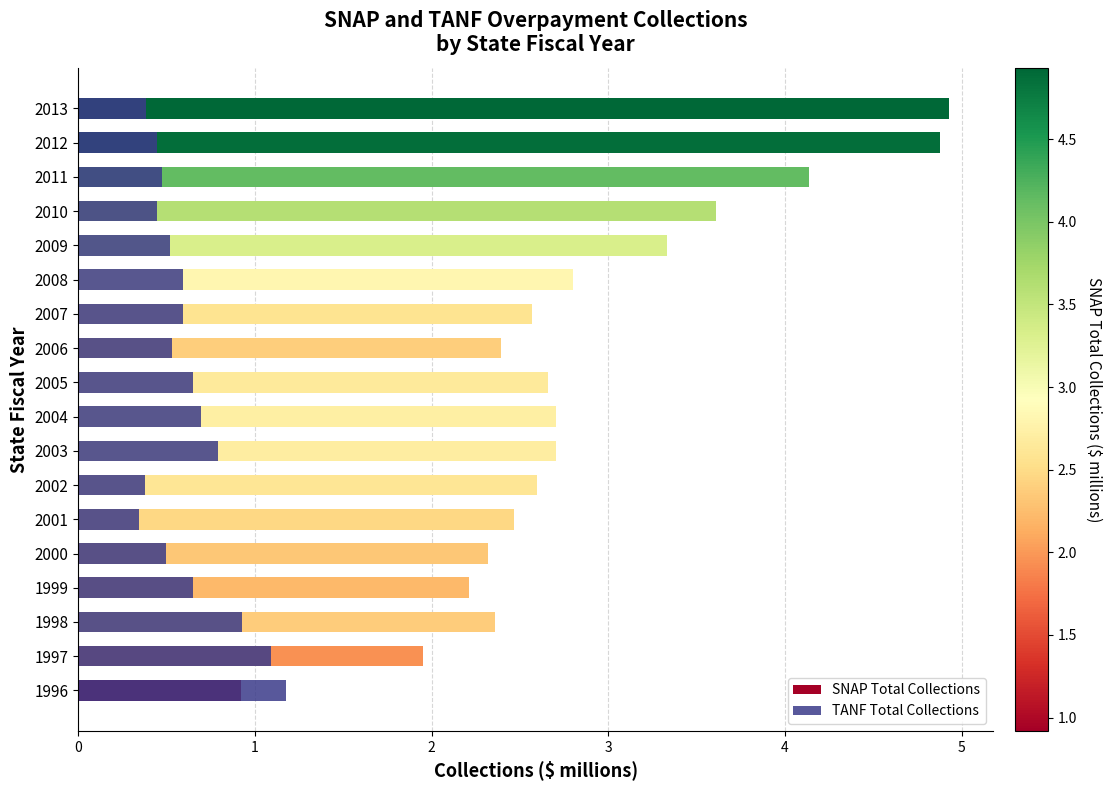

Which series changed the most between 2011 and 2012?

SNAP Total Collections